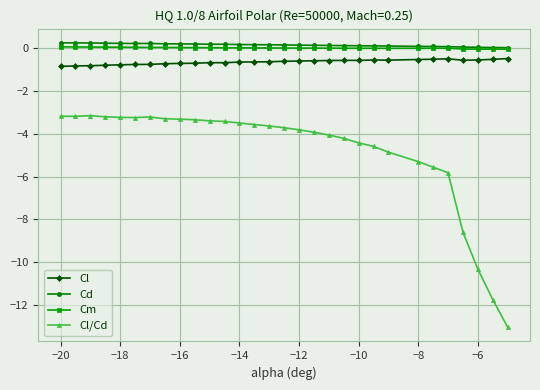

Which series has the largest total across all categories?

Cd